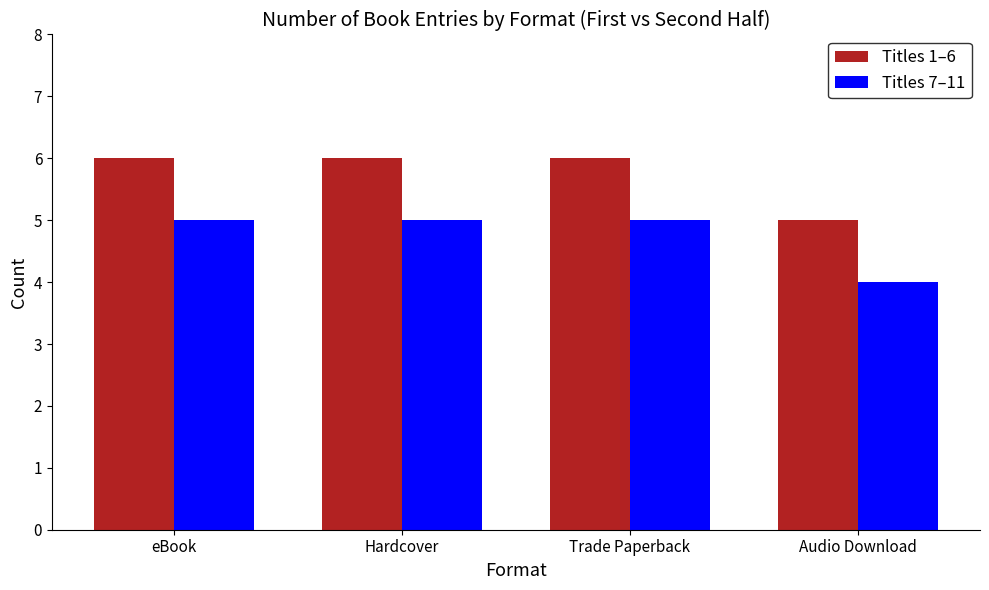

What is the label of the 2nd bar from the right?

Trade Paperback